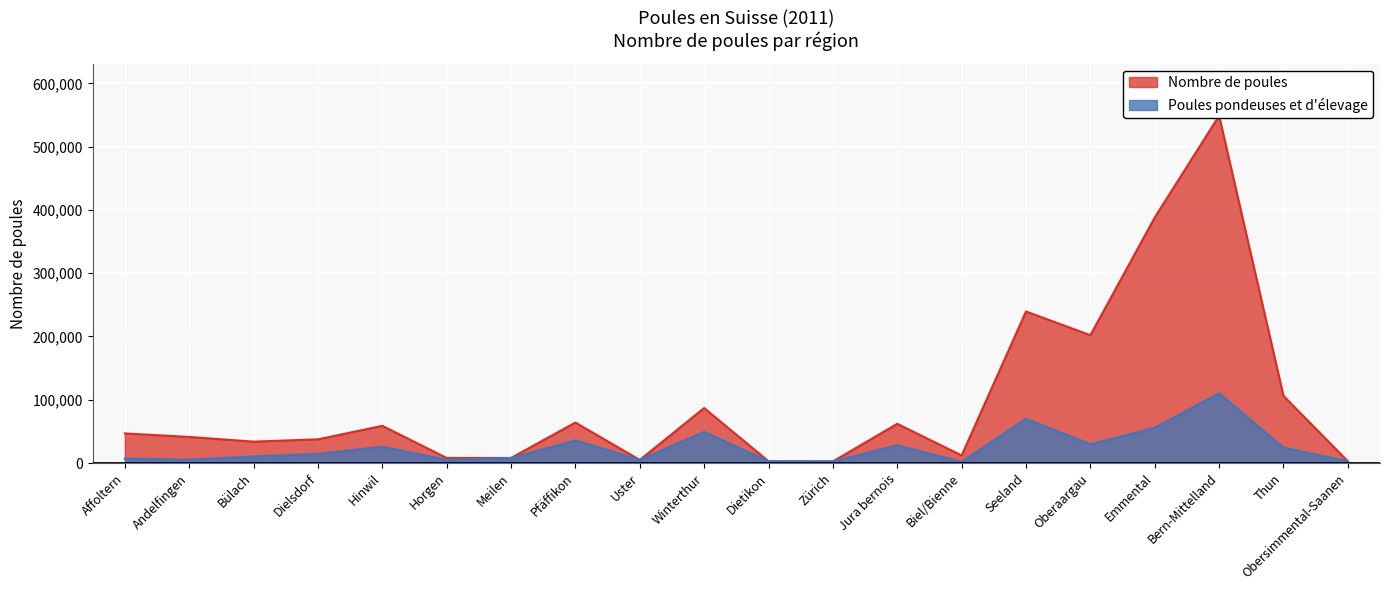

Which series has the largest total across all categories?

Nombre de poules